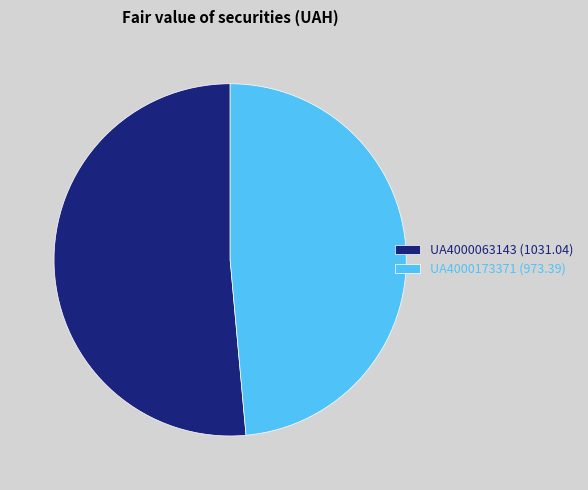

Rank the categories by value from lowest to highest.

UA4000173371, UA4000063143